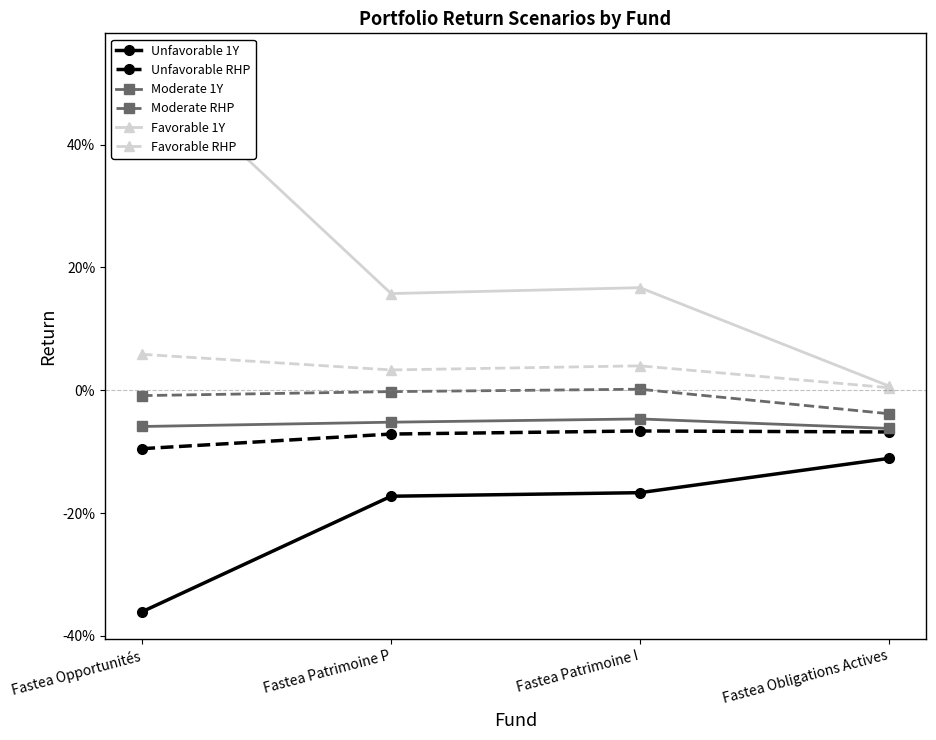

True or false: Unfavorable 1Y and Moderate 1Y intersect in this chart.

False